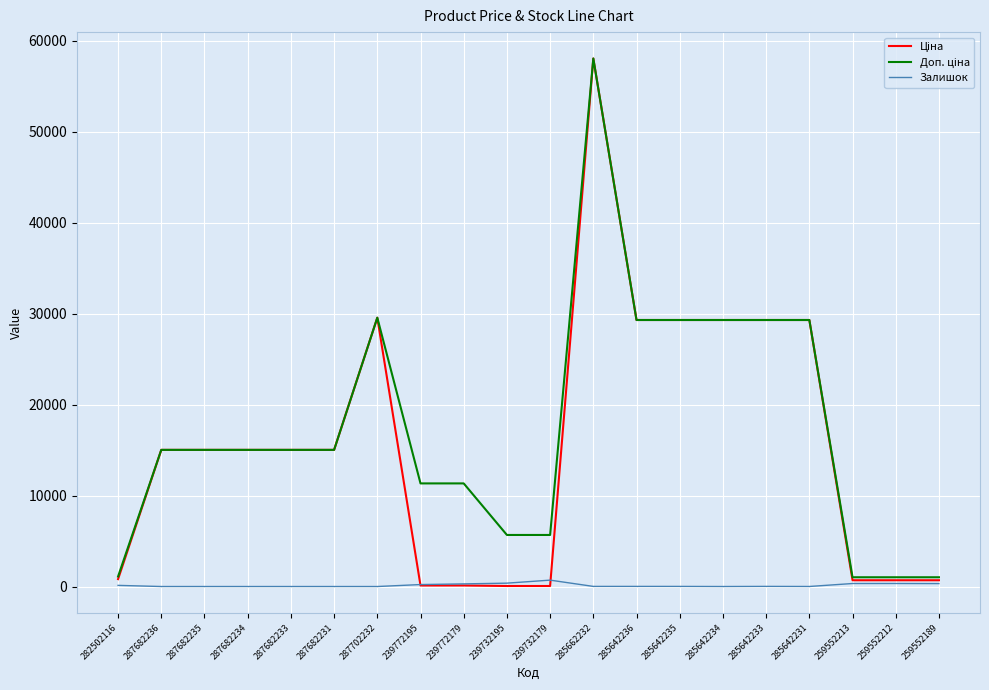

At which category is the sum across all series the highest?

285662232